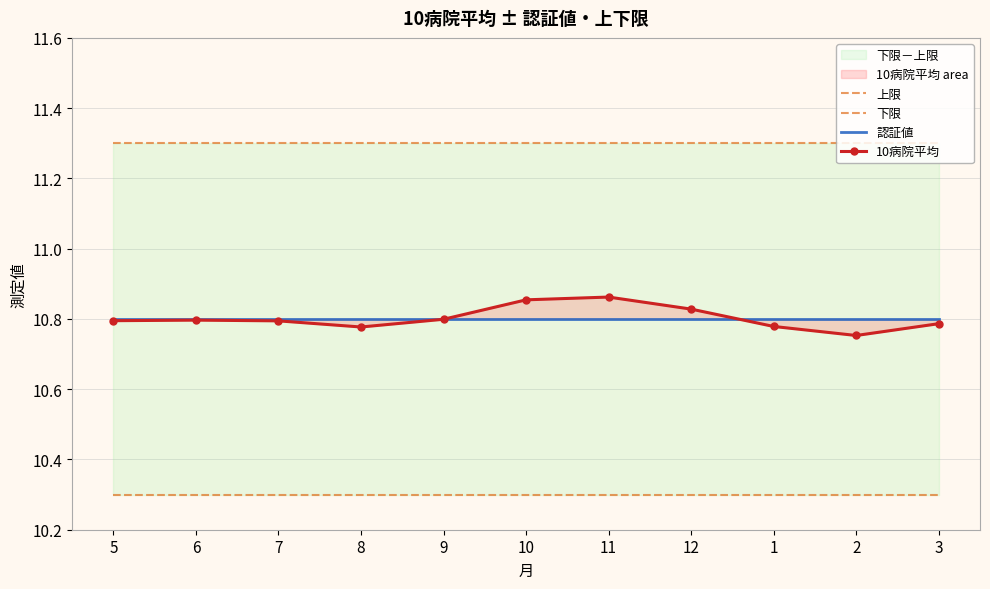

Which label corresponds to the smallest value in the chart?

5